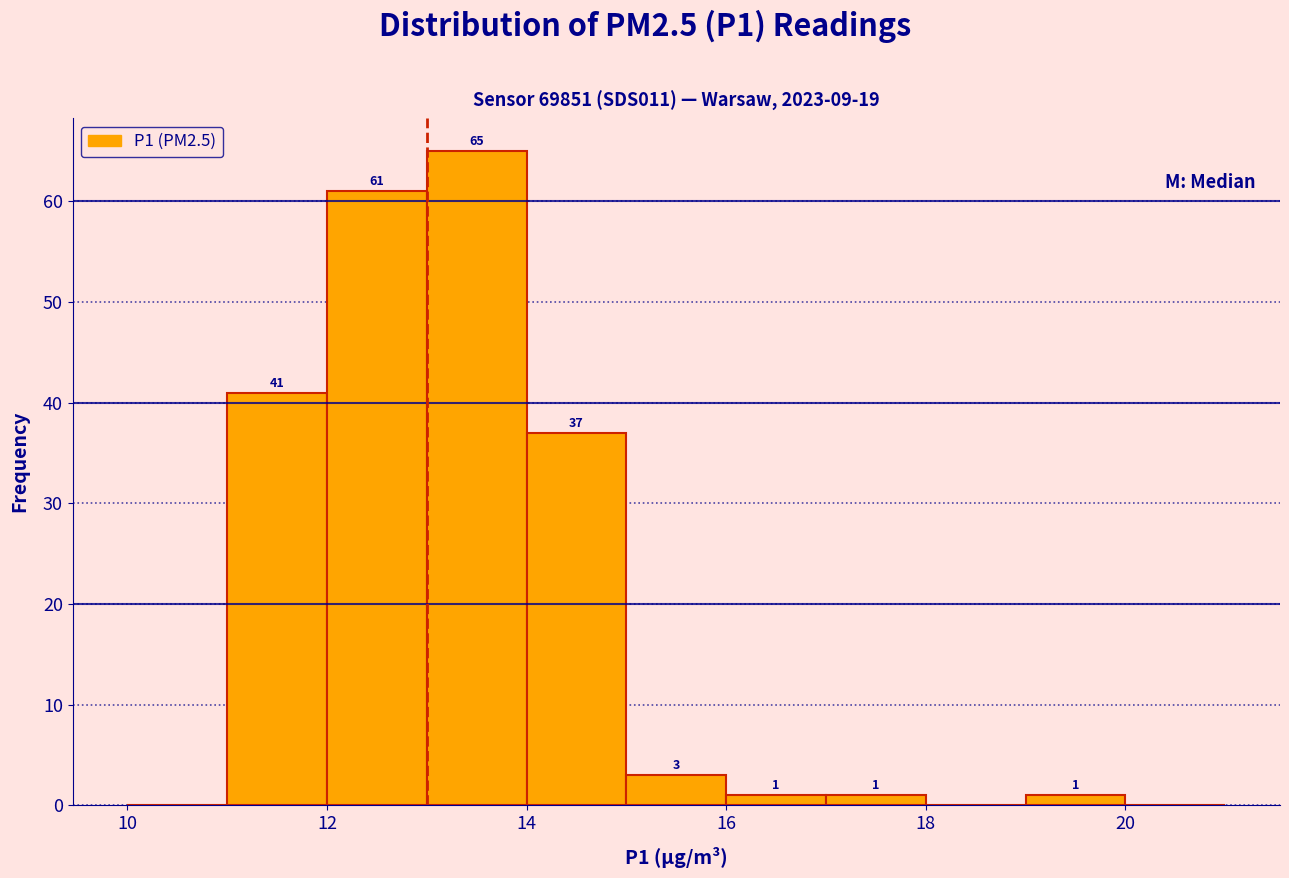

Over which range of the x-axis is the bar tallest?

13 to 14